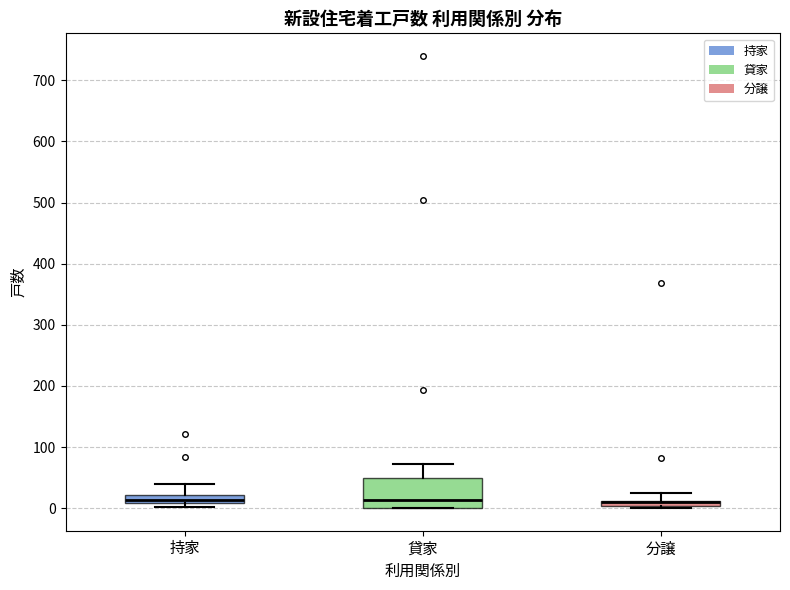

Which box is the tallest, from its lower edge to its upper edge?

貸家